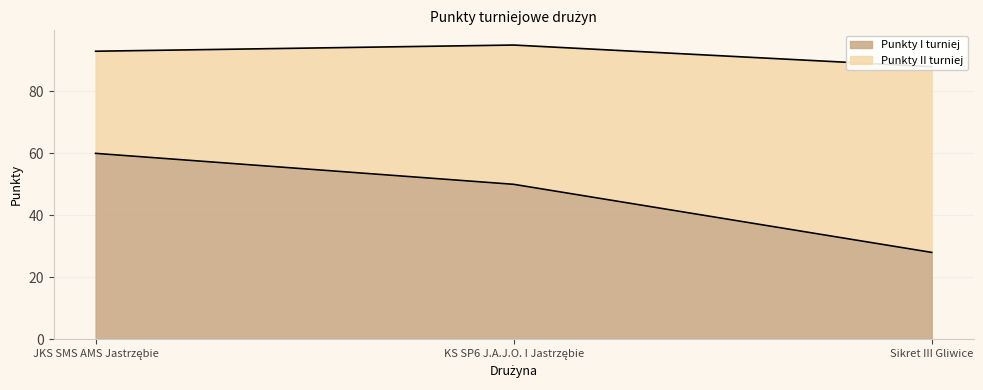

Between JKS SMS AMS Jastrzębie and Sikret III Gliwice, which is larger?

JKS SMS AMS Jastrzębie